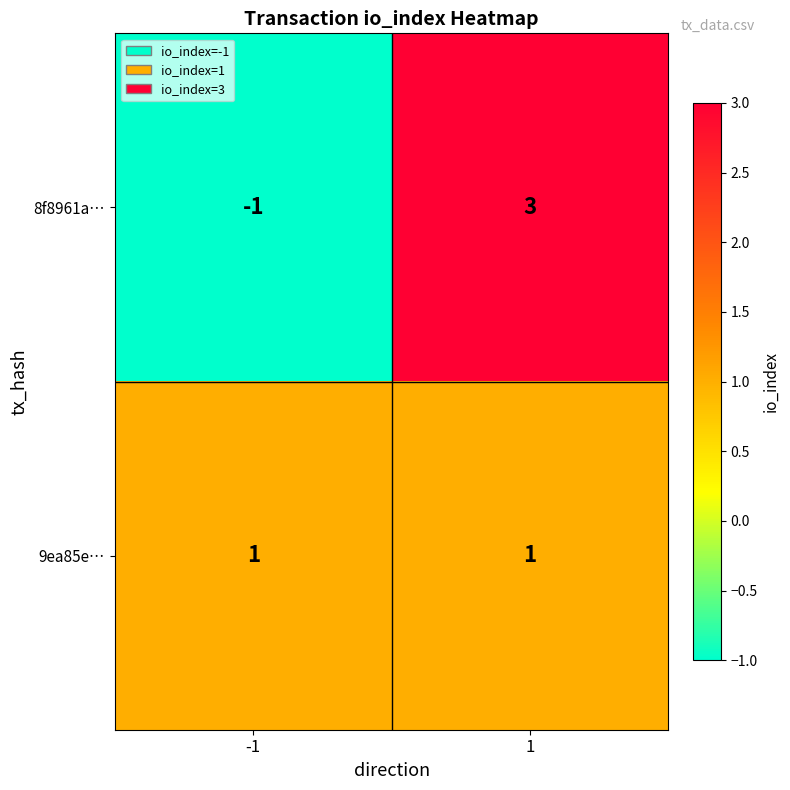

Reading left to right, list all the values displayed in this chart.

8f8961a…: -1=-1	1=3
9ea85e…: -1=1	1=1